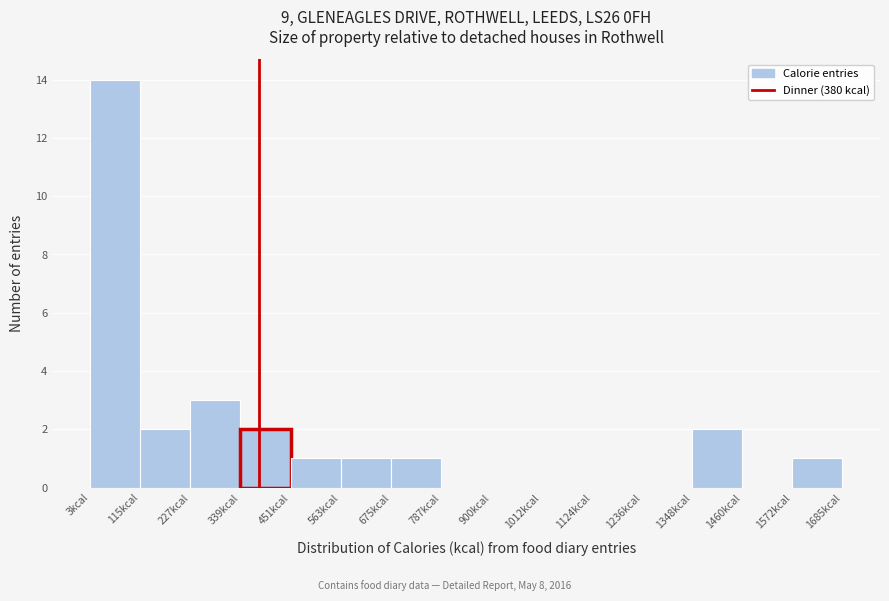

Which range on the x-axis has the tallest bar?

0 to 120